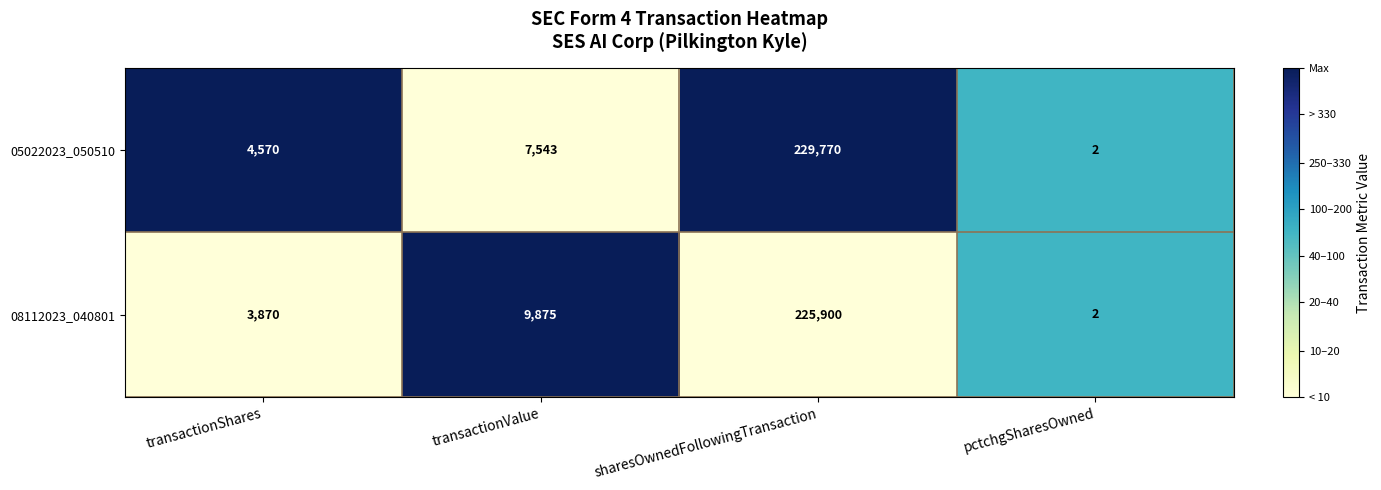

Is it true that 08112023_040801 equals 6075 at transactionValue?

False